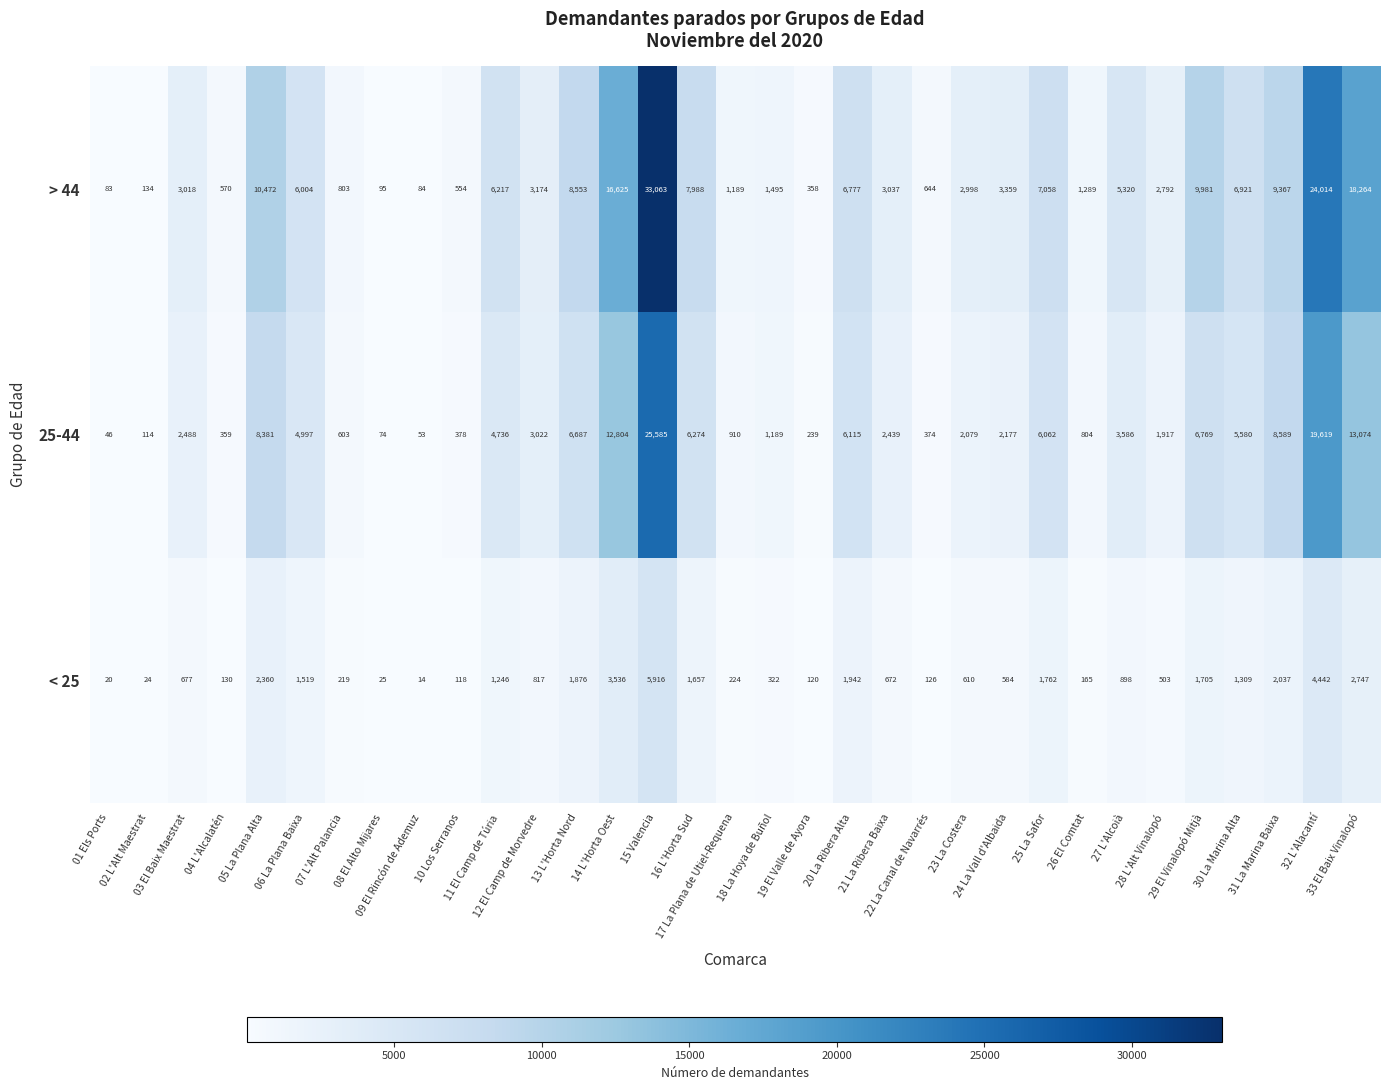

What is the highest value of the < 25 series?

5916